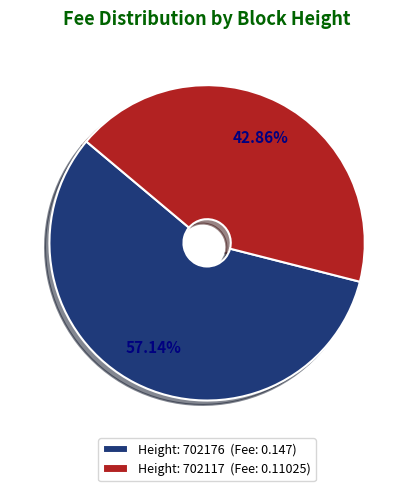

Is Height: 702176 (Fee: 0.147) the majority of the pie?

Yes